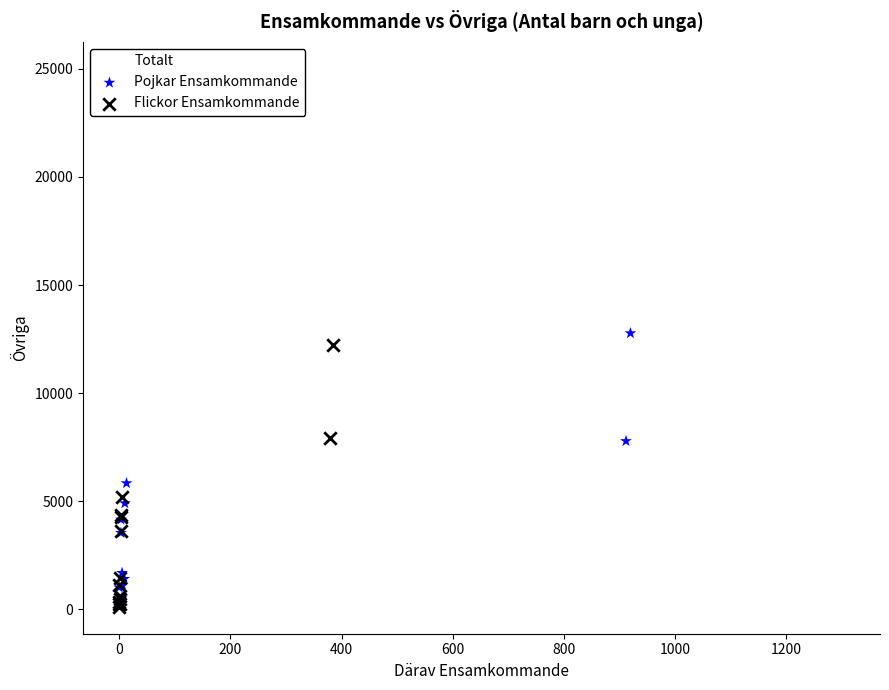

Which series has the widest spread of Y values?

Totalt